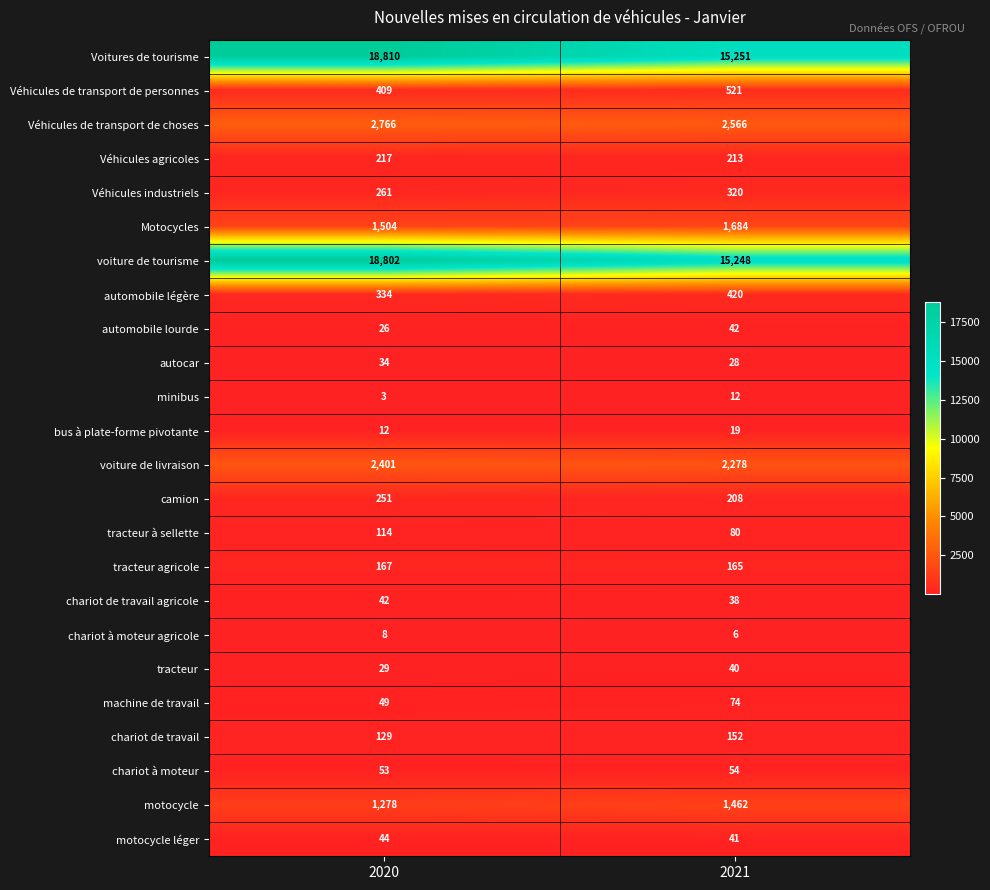

At how many categories does at least one series exceed 3820?

2